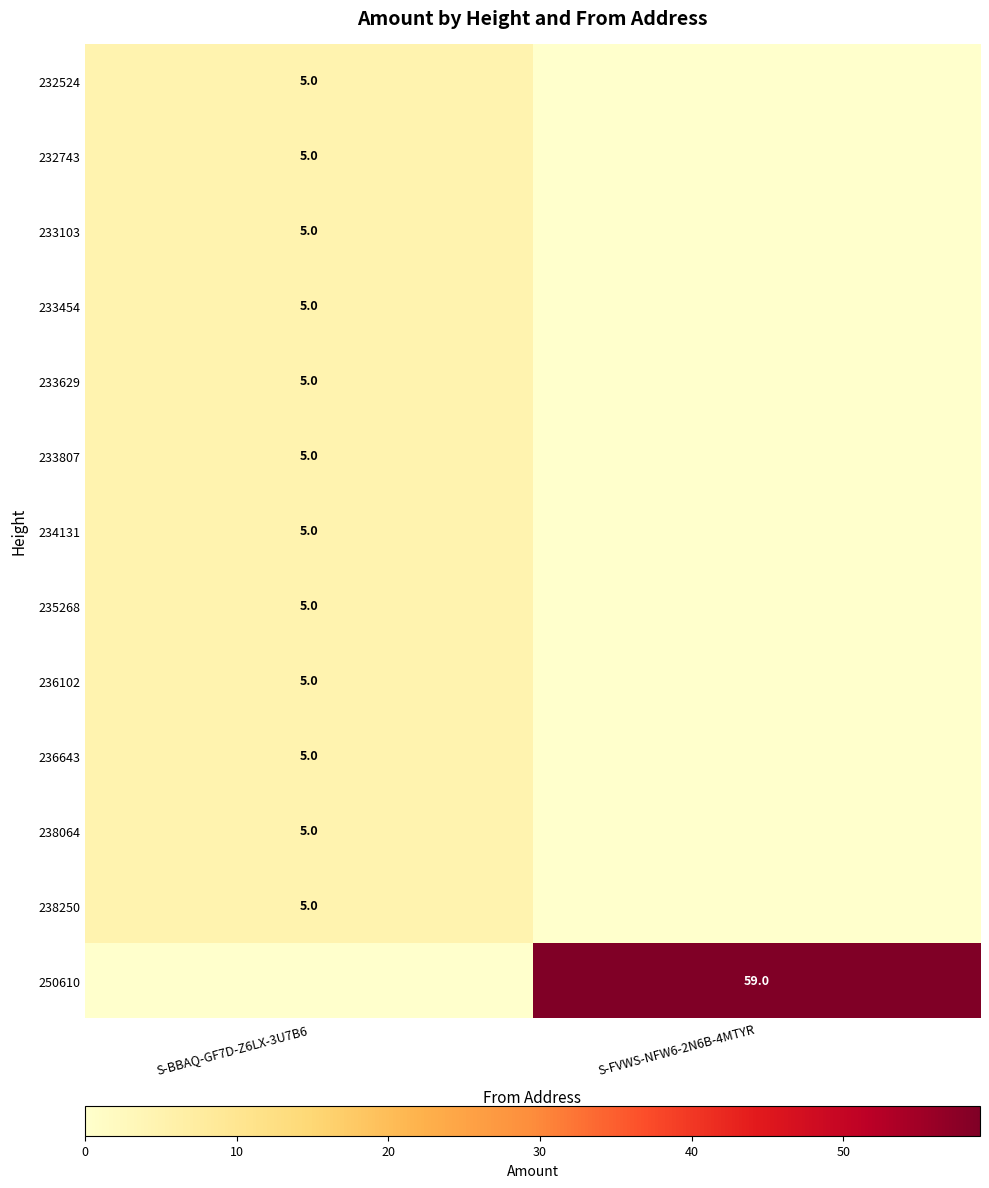

Is it true that 234131 equals 5 at S-BBAQ-GF7D-Z6LX-3U7B6?

True